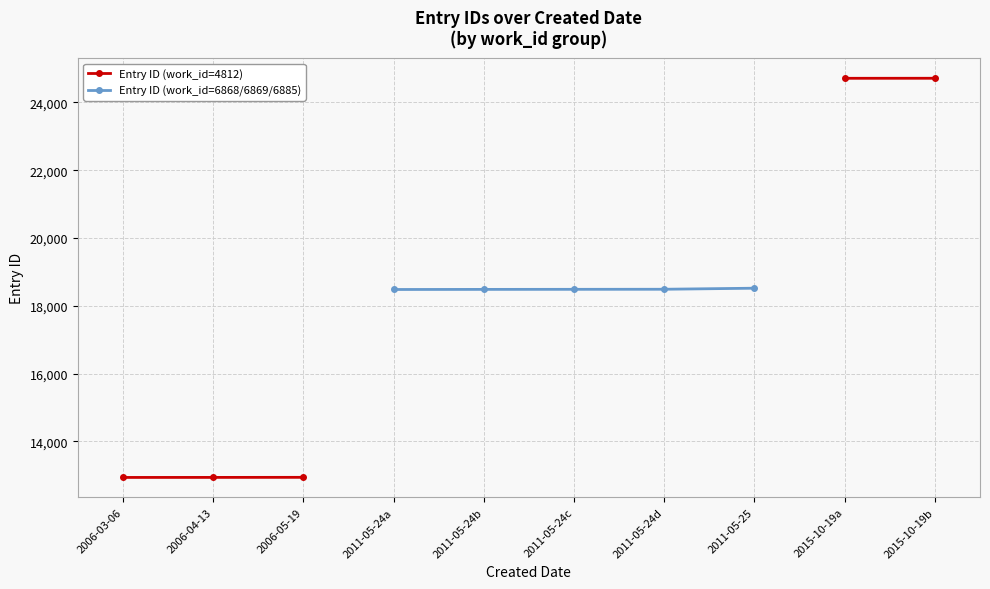

Which series changed the most between 2006-04-13 and 2006-05-19?

Entry ID (work_id=4812)